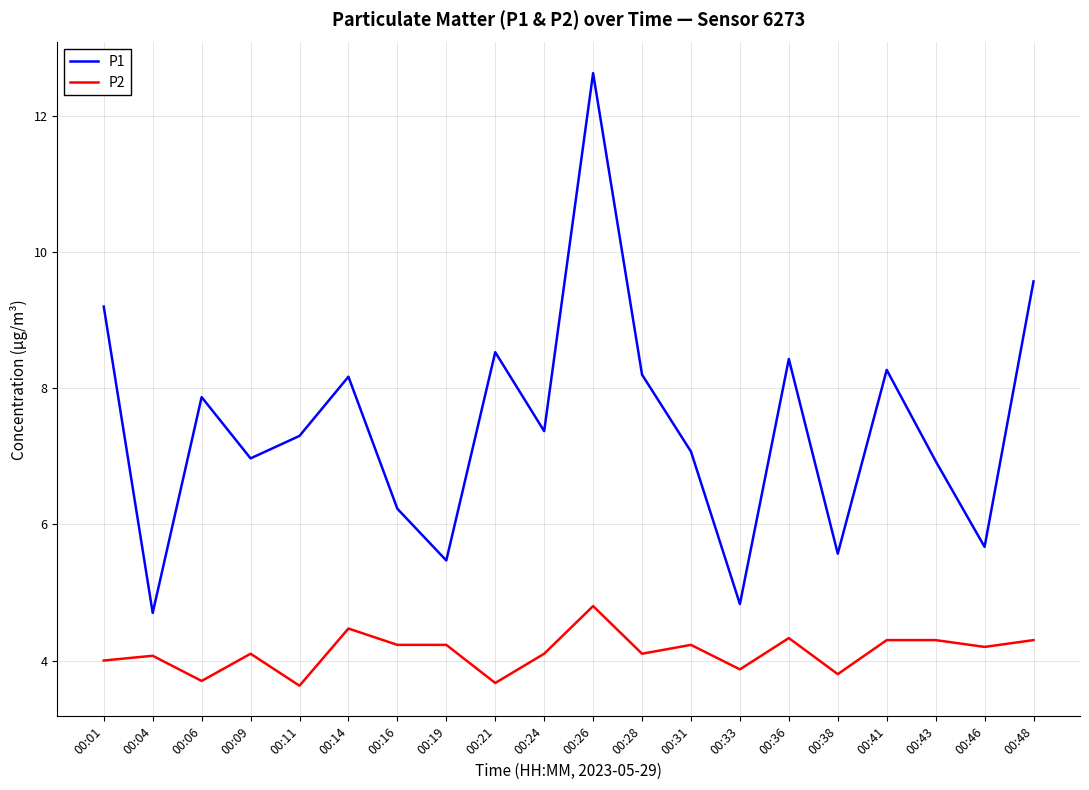

Reading left to right, transcribe all the data shown in this chart.

P1: 9.2	4.7	7.9	7.0	7.3	8.2	6.2	5.5	8.5	7.4	12.6	8.2	7.1	4.8	8.4	5.6	8.3	6.9	5.7	9.6
P2: 4.0	4.1	3.7	4.1	3.6	4.5	4.2	4.2	3.7	4.1	4.8	4.1	4.2	3.9	4.3	3.8	4.3	4.3	4.2	4.3